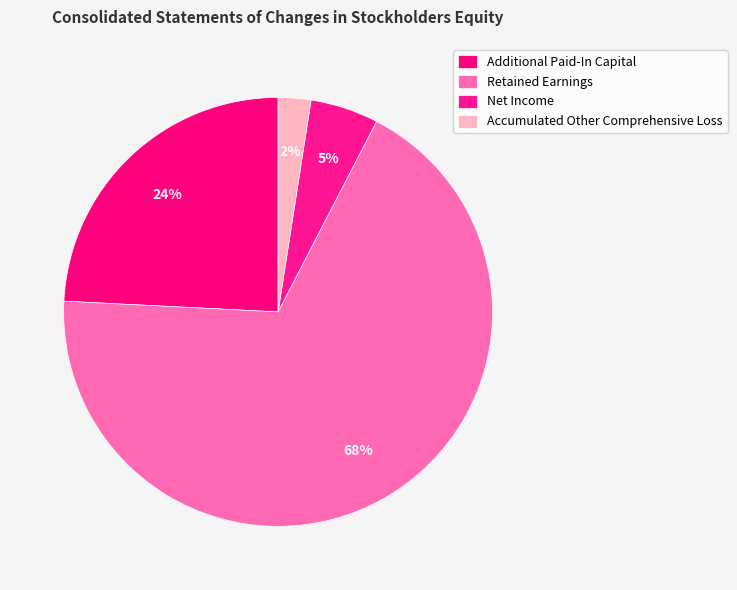

True or false: Accumulated Other Comprehensive Loss accounts for 2% of the total.

True